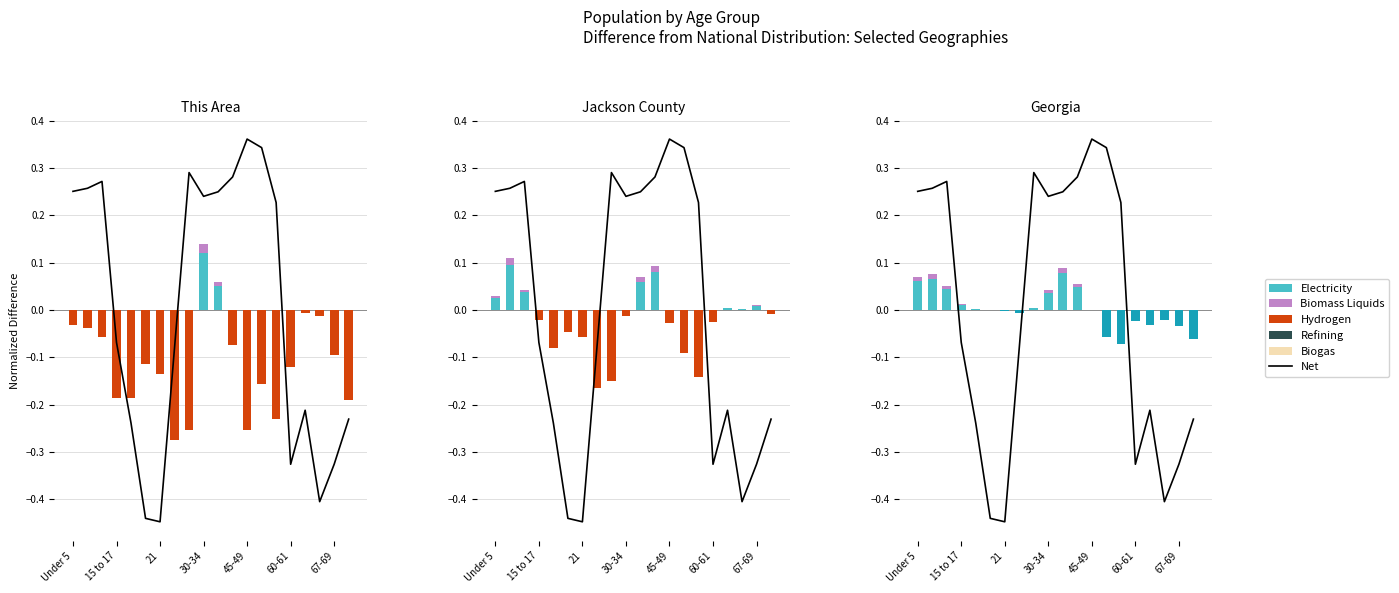

At which label does National reach its peak?

45-49